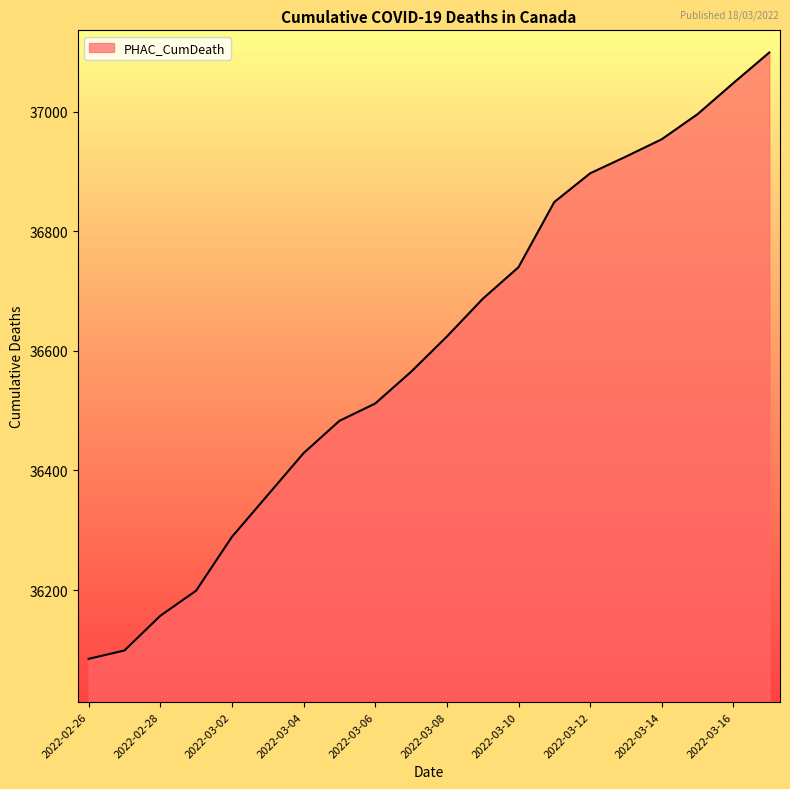

What is the difference between the maximum and minimum values?

1014